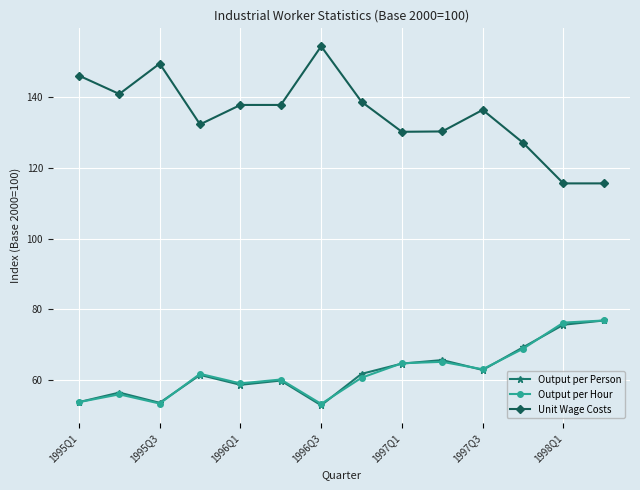

True or false: Unit Wage Costs has more than 2 points higher than both neighbors.

True